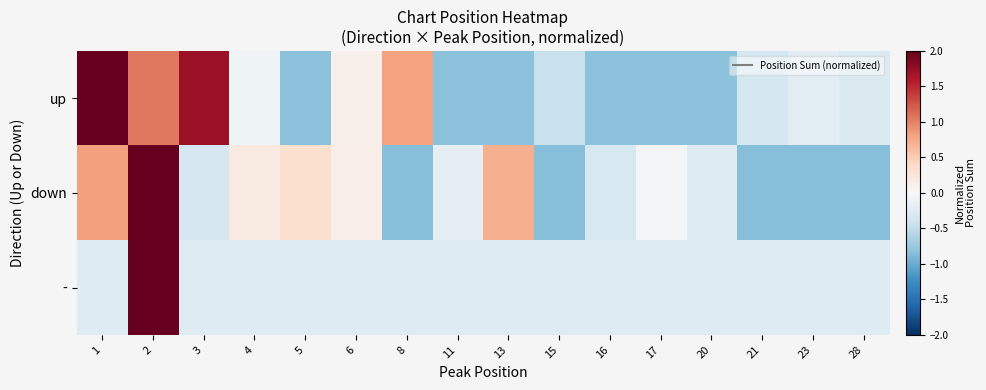

List the series in order of their overall mean, highest first.

up, down, -